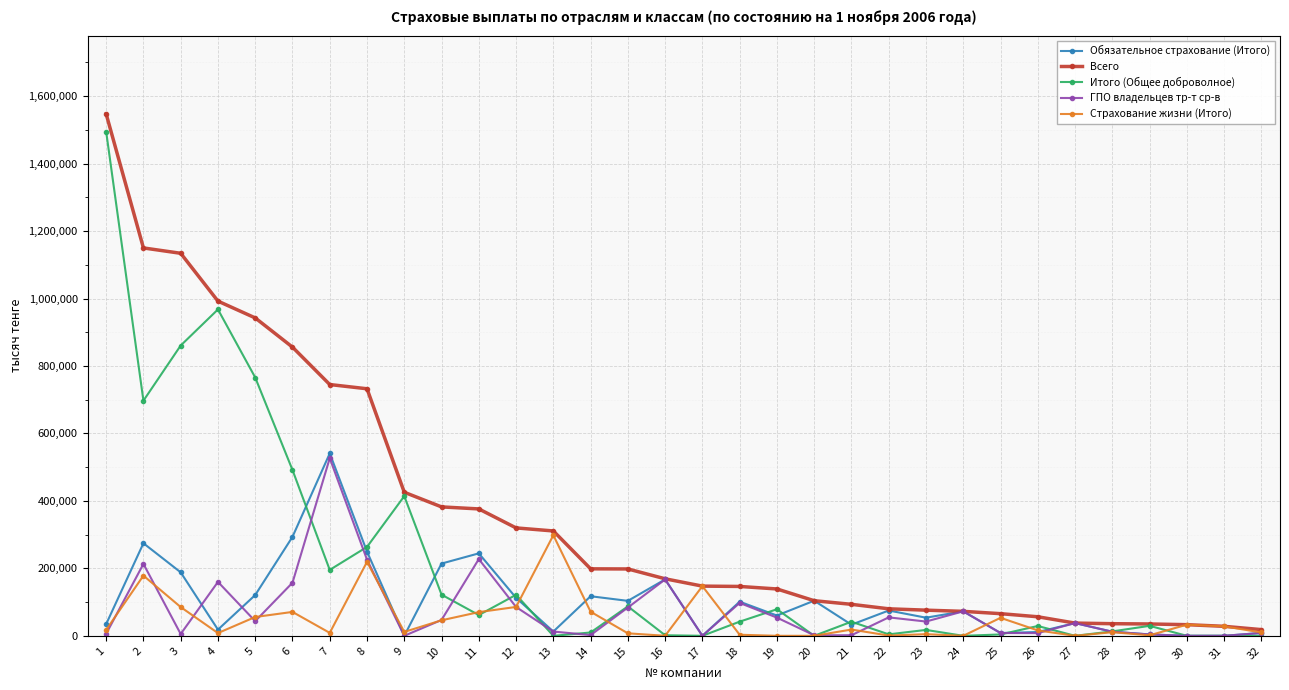

What is the sum of all Всего values?

11649215